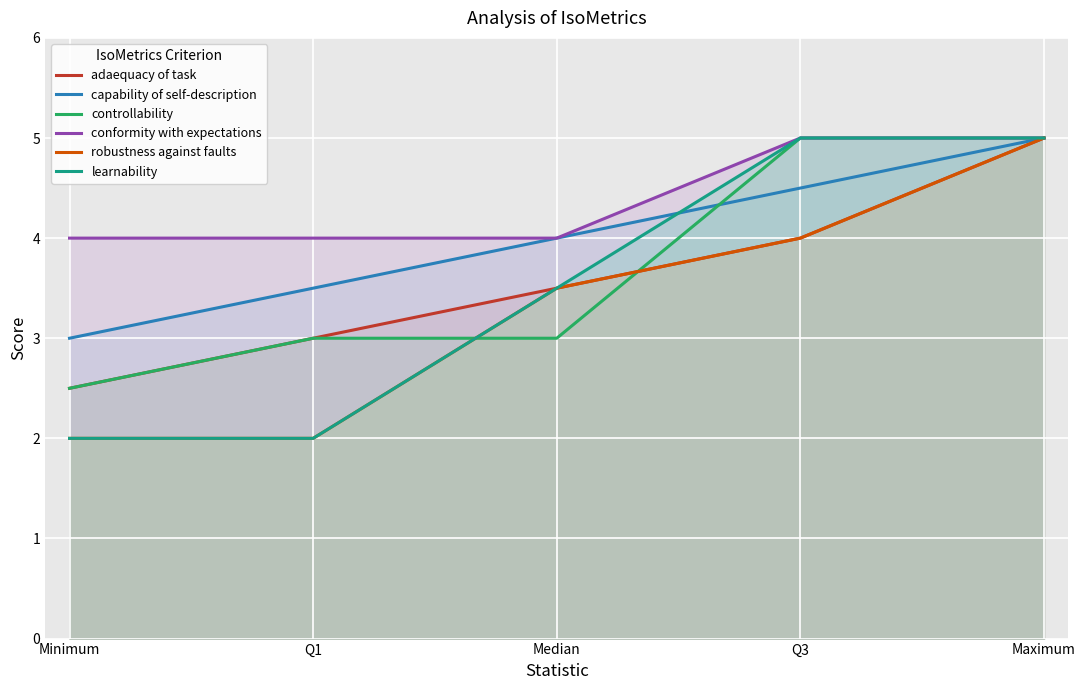

Is the value of controllability at Median greater than the value of capability of self-description at Median?

No